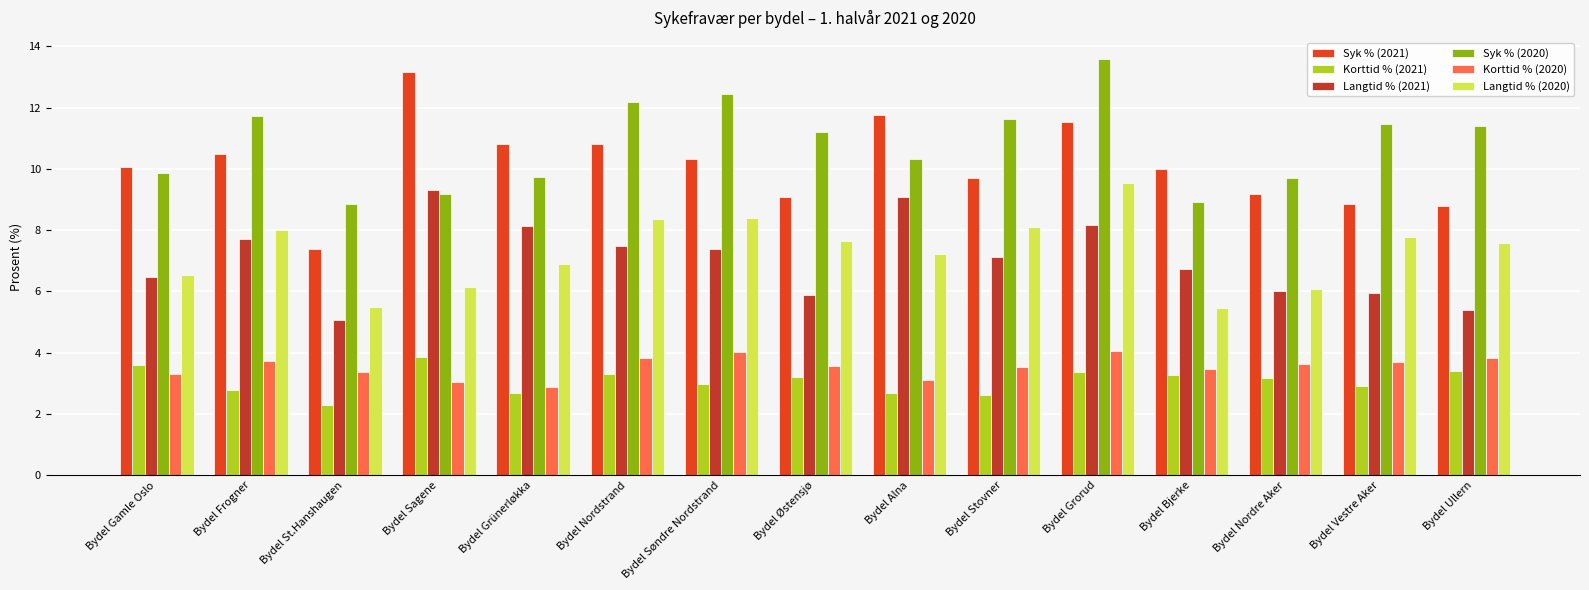

What is the difference between the second highest and second lowest values in the Langtid % (2020) series?

2.9